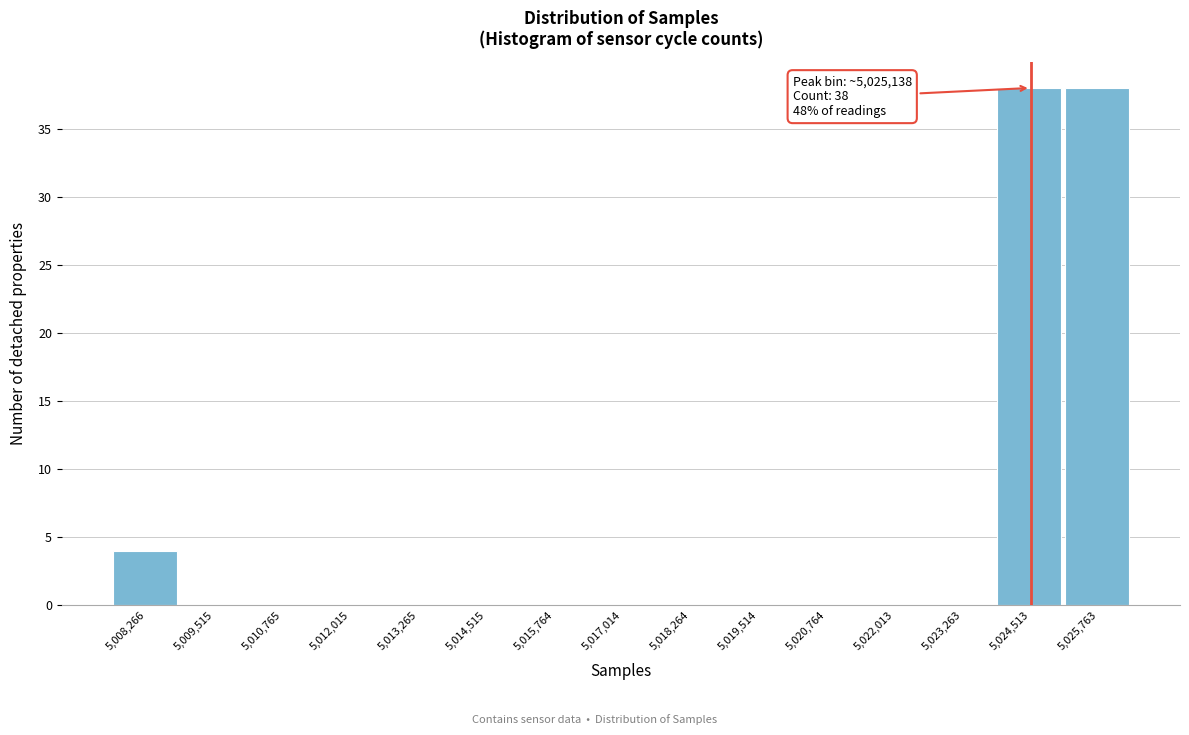

Reading left to right, list all the values displayed in this chart.

5,008,266=4	5,009,515=0	5,010,765=0	5,012,015=0	5,013,265=0	5,014,515=0	5,015,764=0	5,017,014=0	5,018,264=0	5,019,514=0	5,020,764=0	5,022,013=0	5,023,263=0	5,024,513=38	5,025,763=38